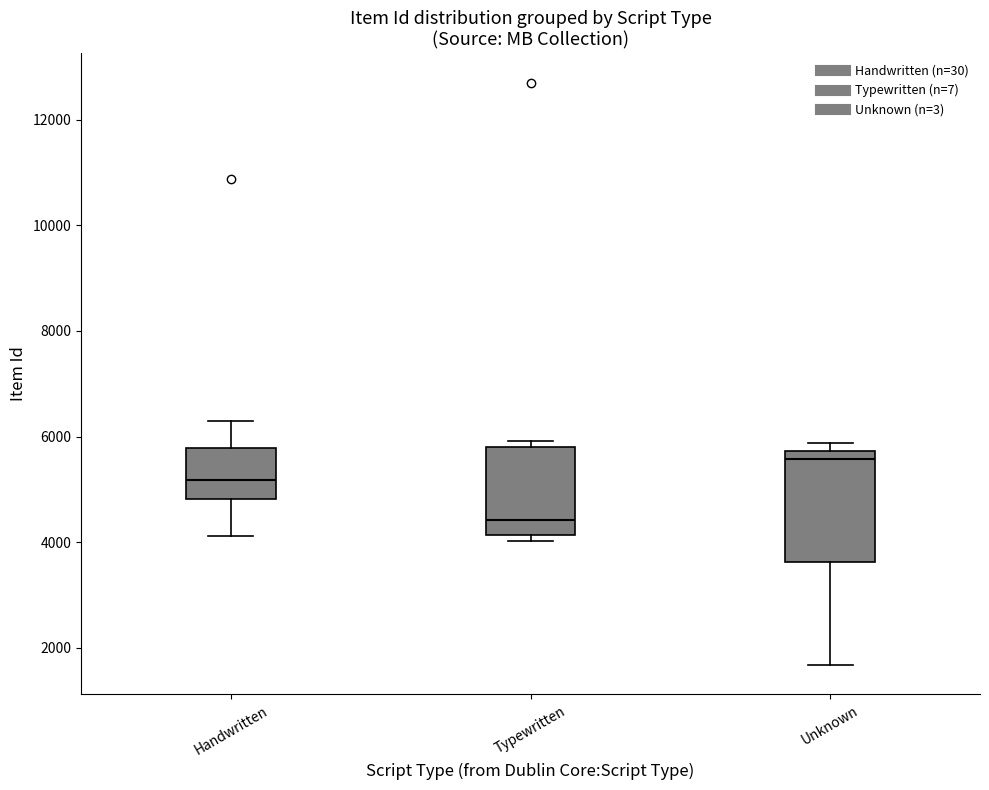

Comparing the boxes themselves (not the whiskers), which one is the tallest?

Unknown